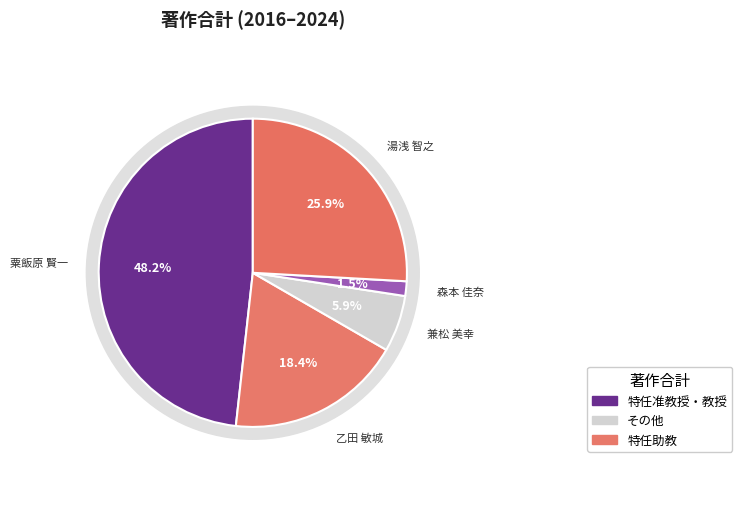

Is it true that 乙田 敏城 is 28% of the pie?

False